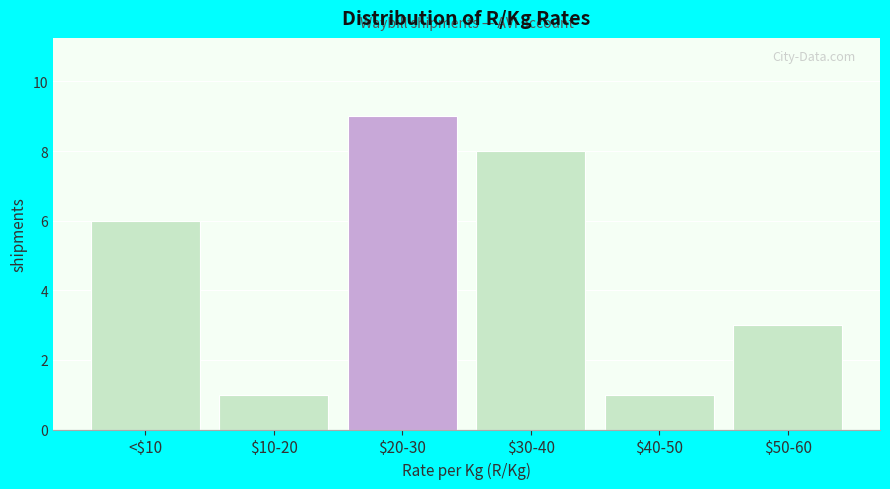

Reading left to right, extract all data points from this chart.

6	1	9	8	1	3